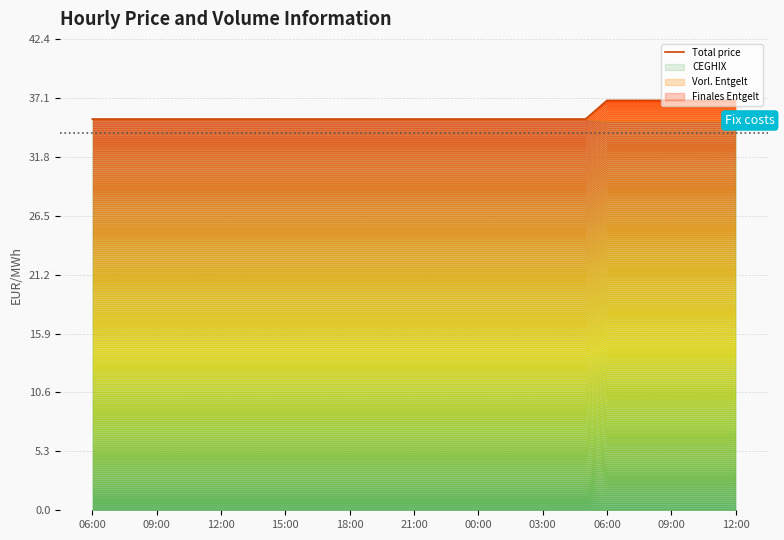

What is the minimum value shown in the chart?

35.2